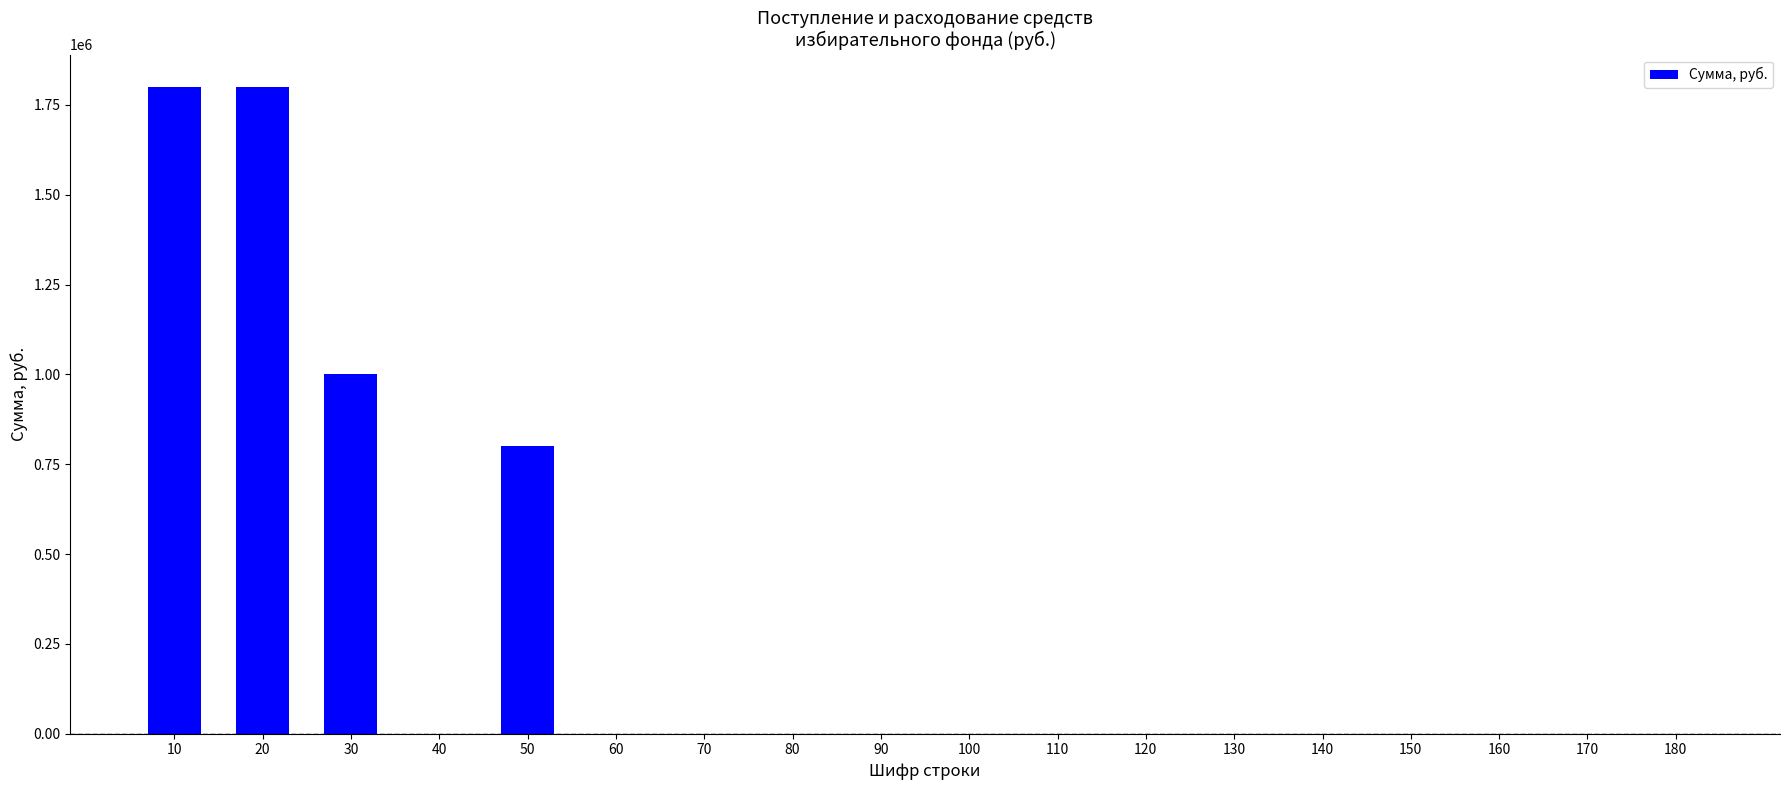

Is it true that the value at 140 is 1193483?

False